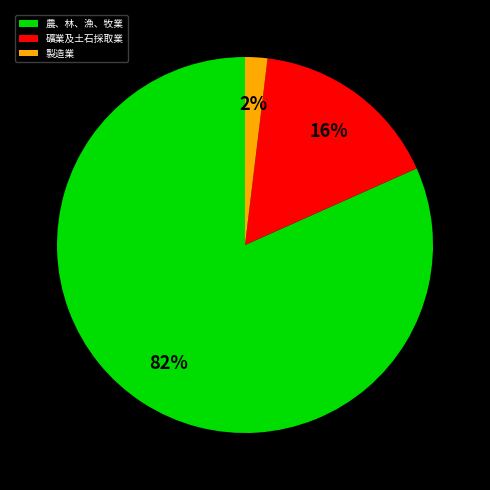

What percentage is the 農、林、漁、牧業 slice, to the nearest percent?

82%